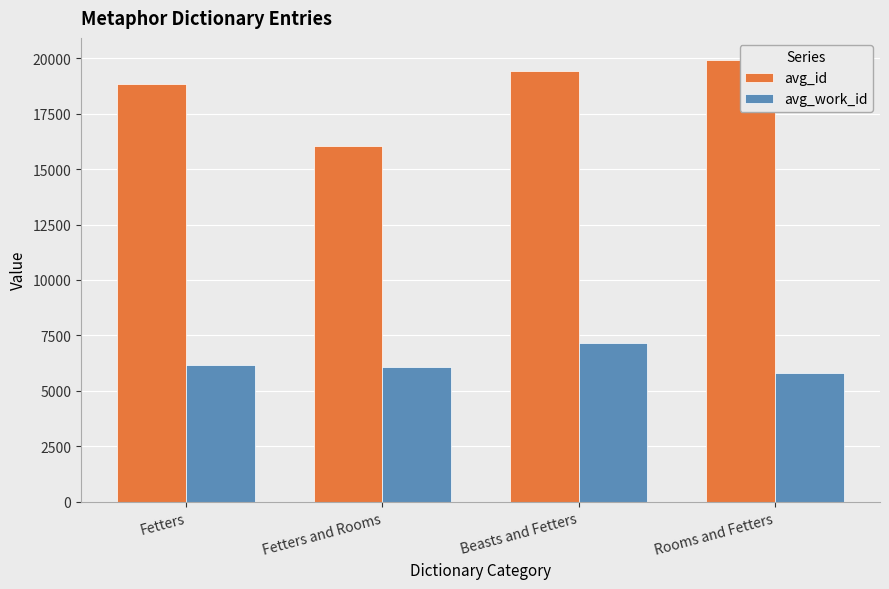

Reading left to right, transcribe all the data shown in this chart.

avg_id: Fetters=18853	Fetters and Rooms=16057	Beasts and Fetters=19426	Rooms and Fetters=19923
avg_work_id: Fetters=6185	Fetters and Rooms=6060	Beasts and Fetters=7157	Rooms and Fetters=5795